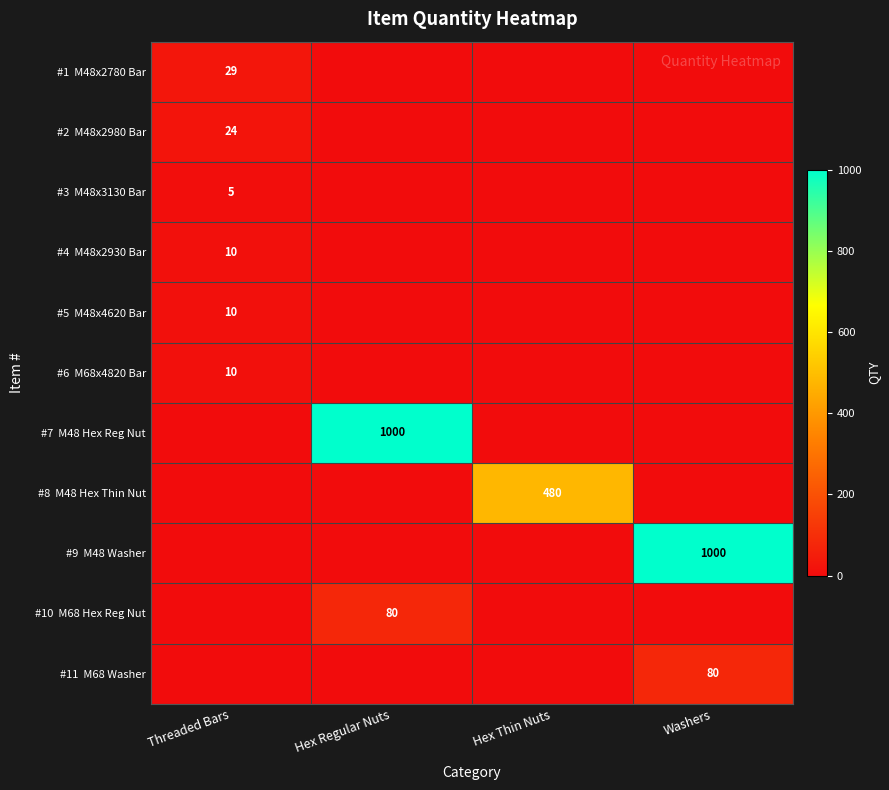

What is the sum of all #5 M48x4620 Bar values?

10